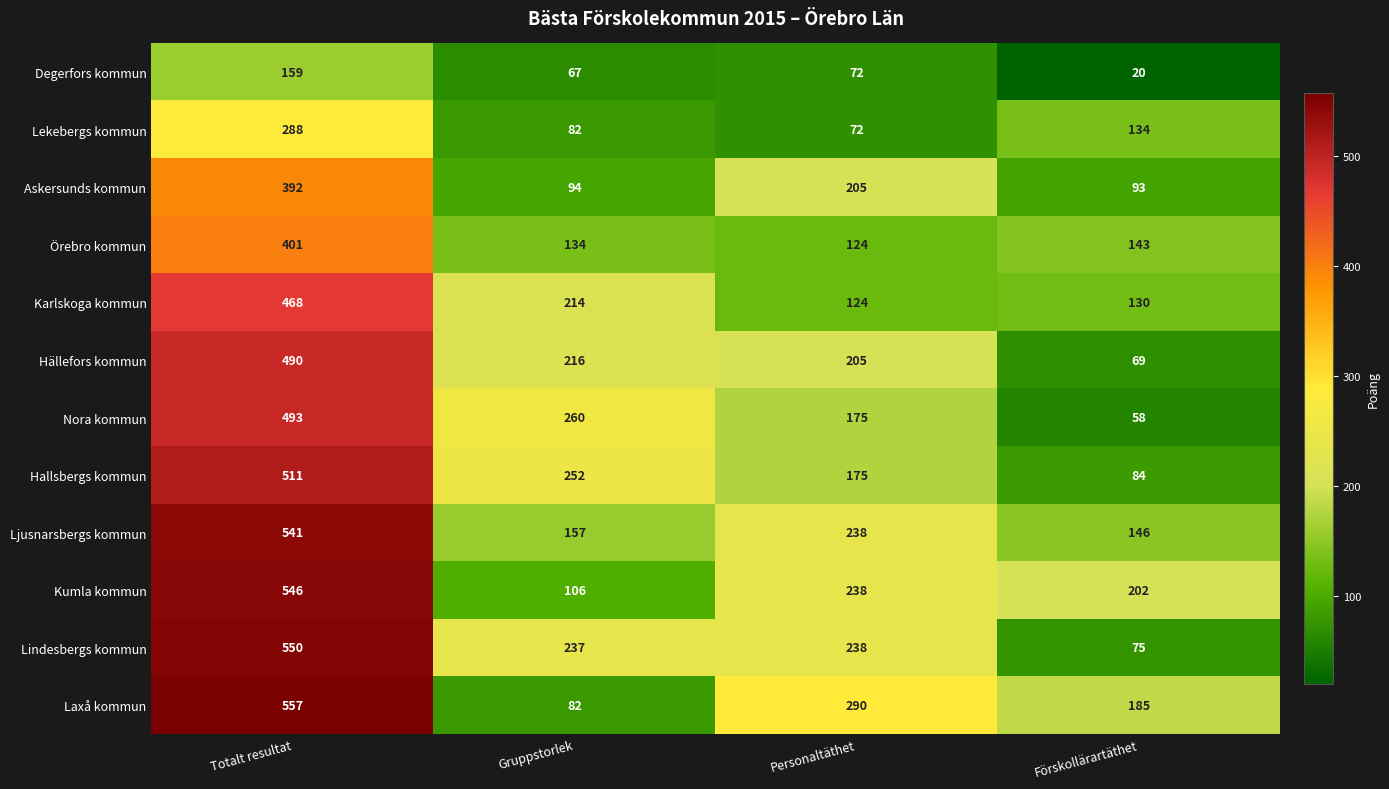

What is the difference between the maximum and minimum values in the Laxå kommun series?

475